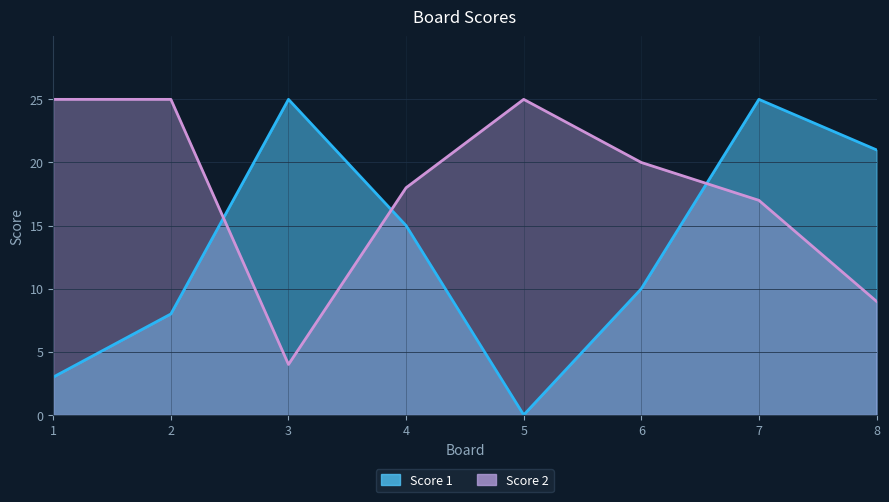

Reading right to left, what are all the values shown in this chart?

Score 1: 8=21	7=25	6=10	5=0	4=15	3=25	2=8	1=3
Score 2: 8=9	7=17	6=20	5=25	4=18	3=4	2=25	1=25